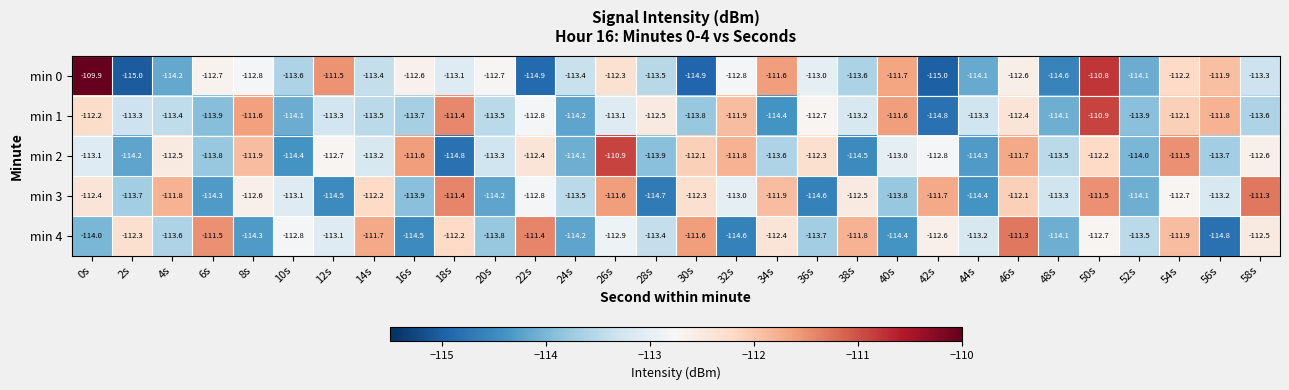

At how many categories does at least one series exceed -113?

26